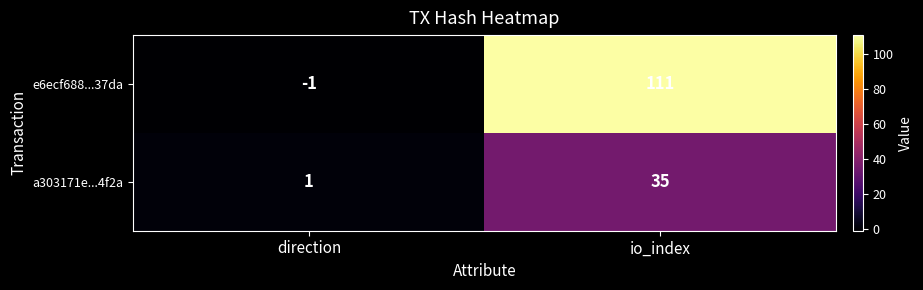

Reading left to right, list all the values displayed in this chart.

e6ecf688...37da: direction=-1	io_index=111
a303171e...4f2a: direction=1	io_index=35